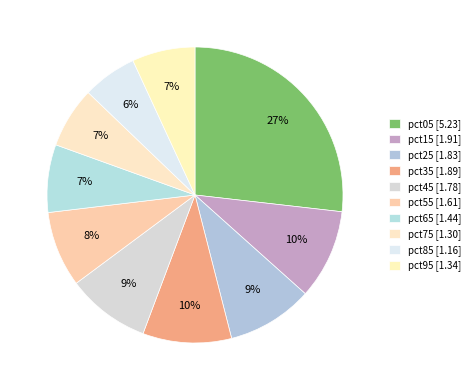

Is there any slice that represents more than half of the pie?

No